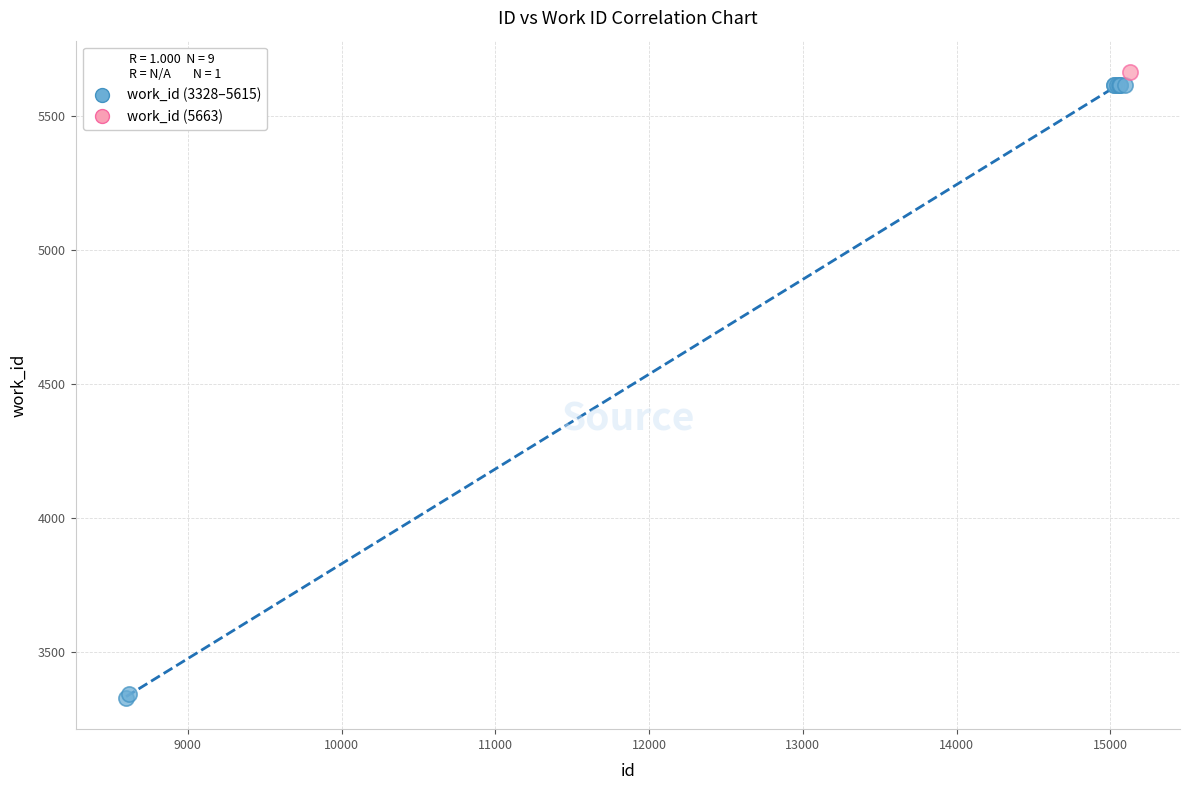

What are all the series names shown in the legend?

work_id (3328–5615), work_id (5663)